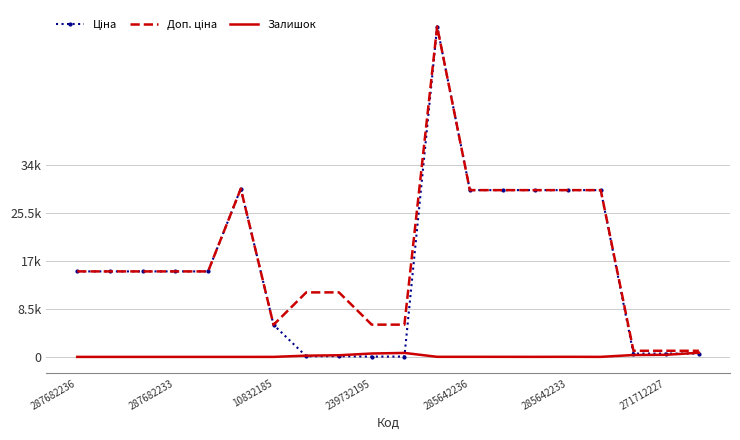

What is the greatest value displayed?

58426.5